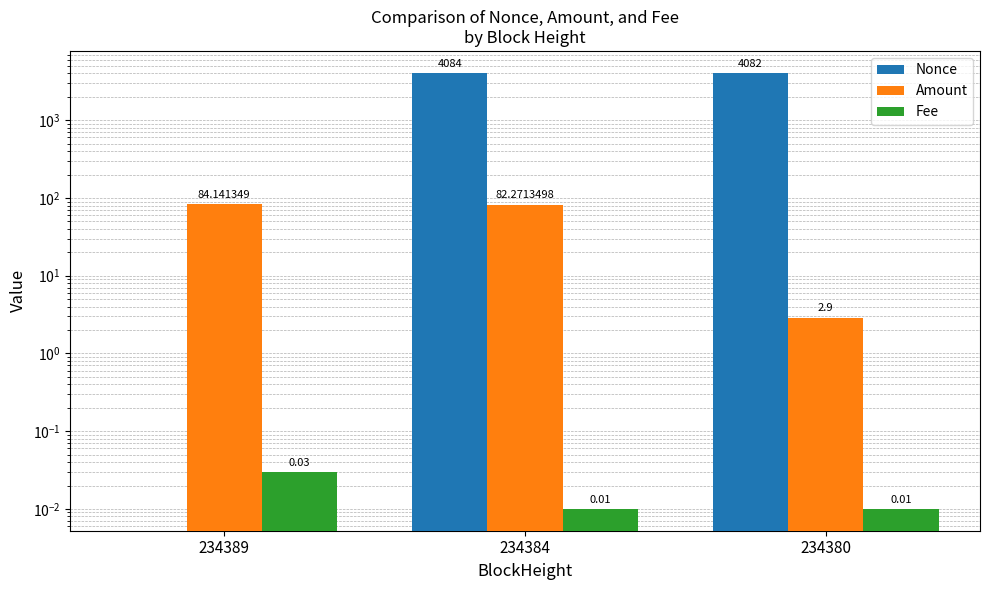

At which category does the chart reach its peak across all series?

234384